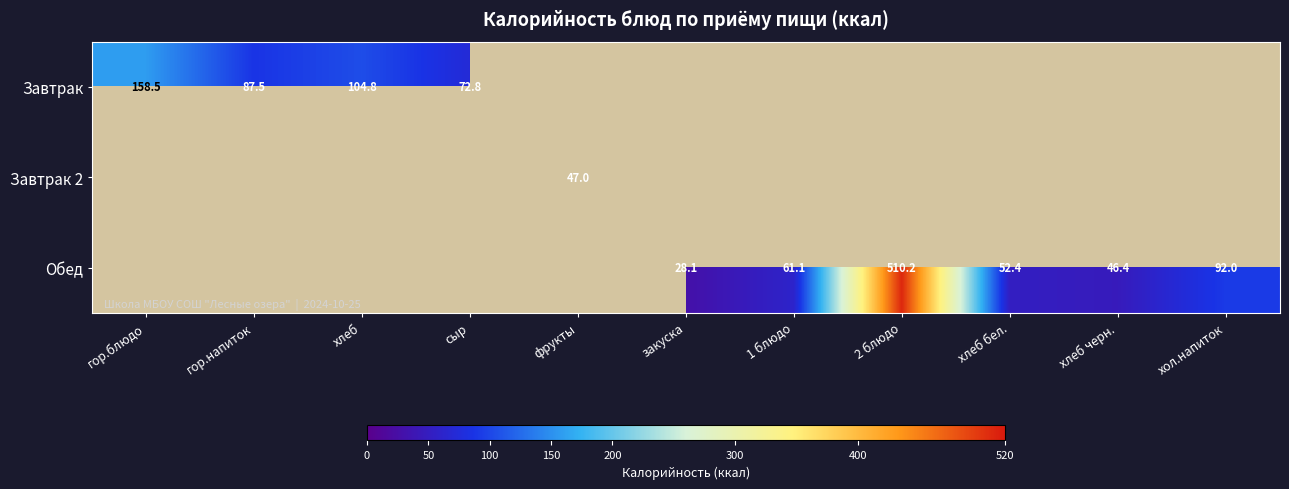

Count the number of data series in this chart.

3